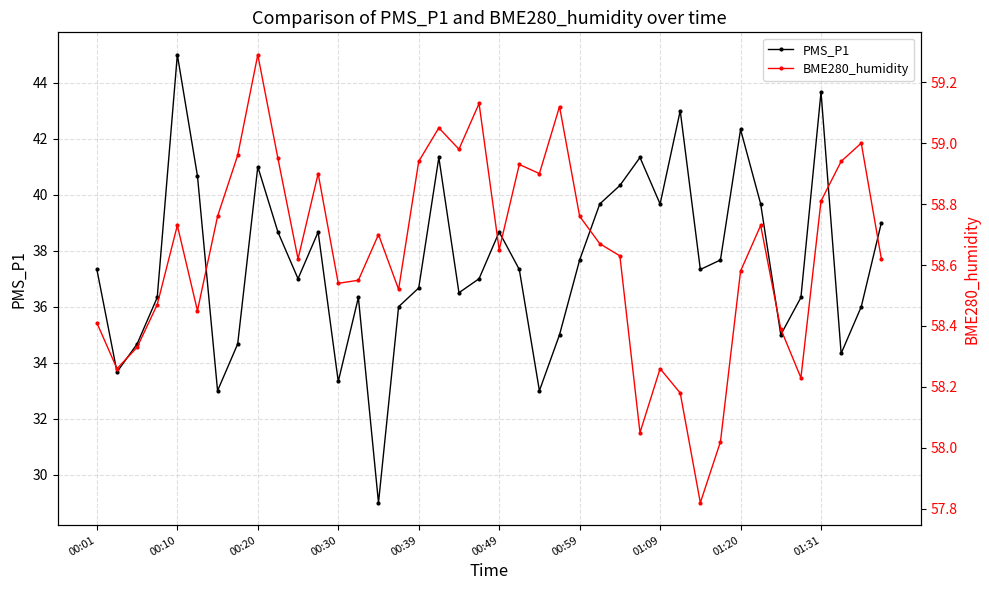

What position from the right is 21?

19